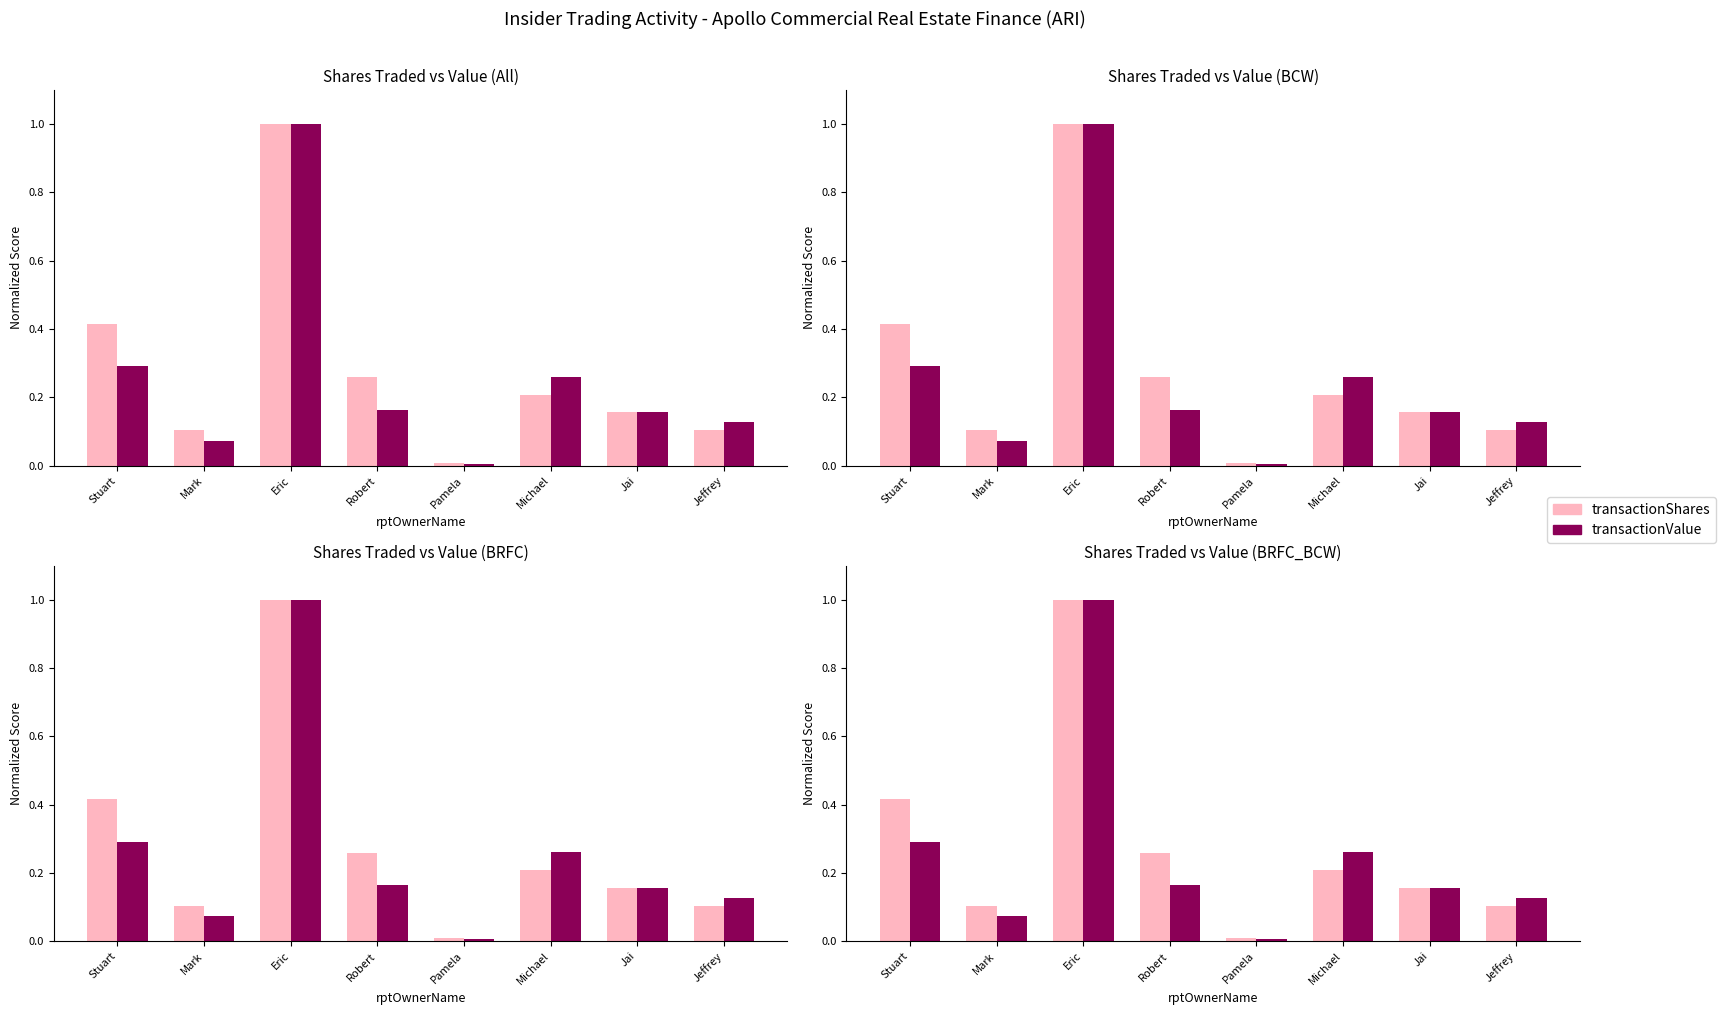

Which has a higher value, Pamela or Jeffrey?

Jeffrey